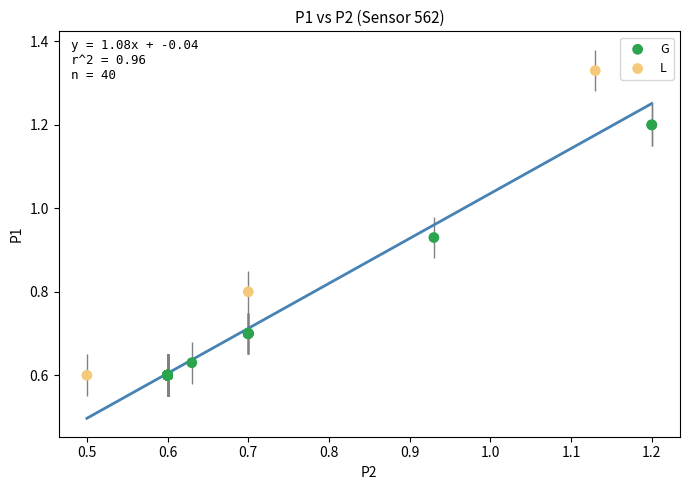

Which series contains the highest Y value?

L